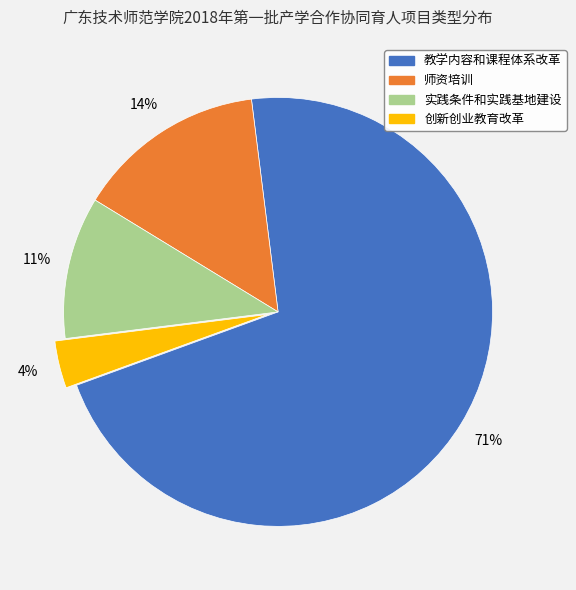

To the nearest percent, what portion does 实践条件和实践基地建设 represent?

11%